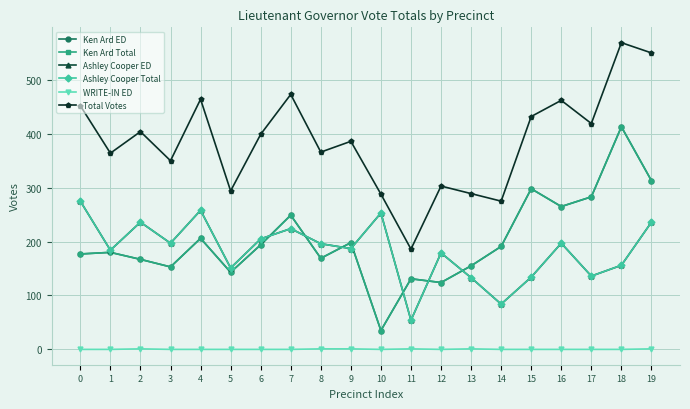

What is the sum of all Ken Ard Total values?

4044